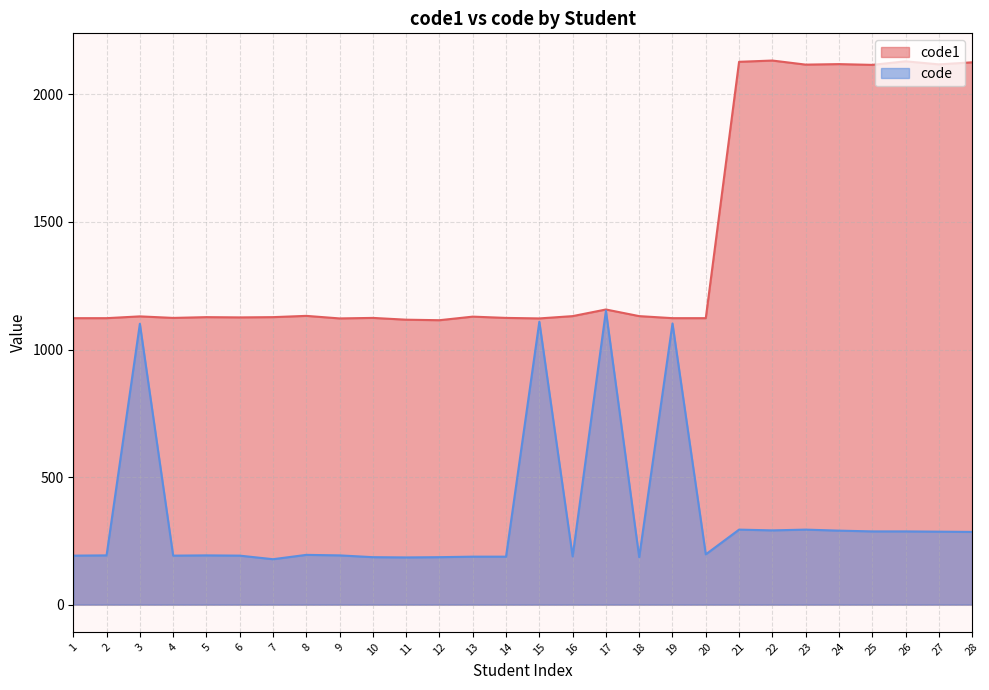

True or false: code1 and code intersect in this chart.

False